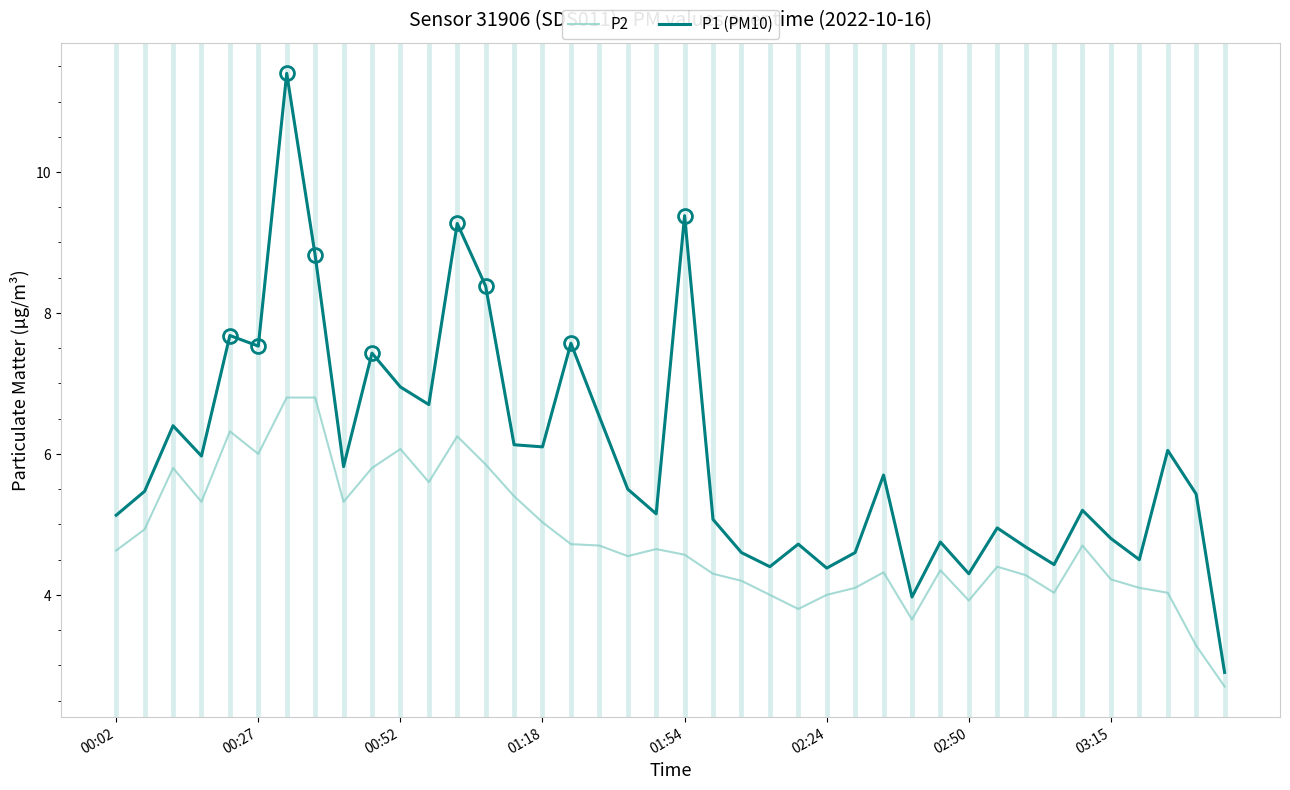

What is the lowest value of the P2 series?

2.7